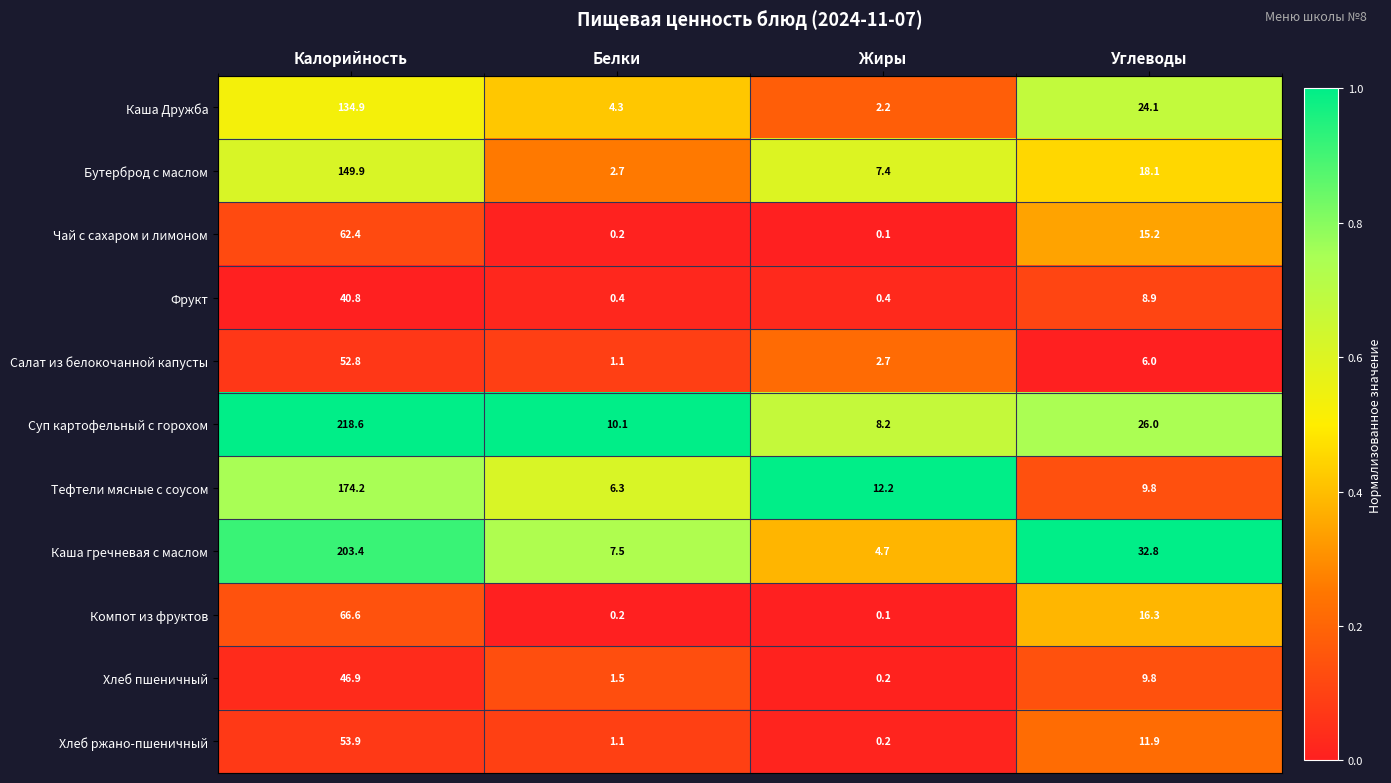

At which label does Тефтели мясные с соусом reach its minimum?

Белки